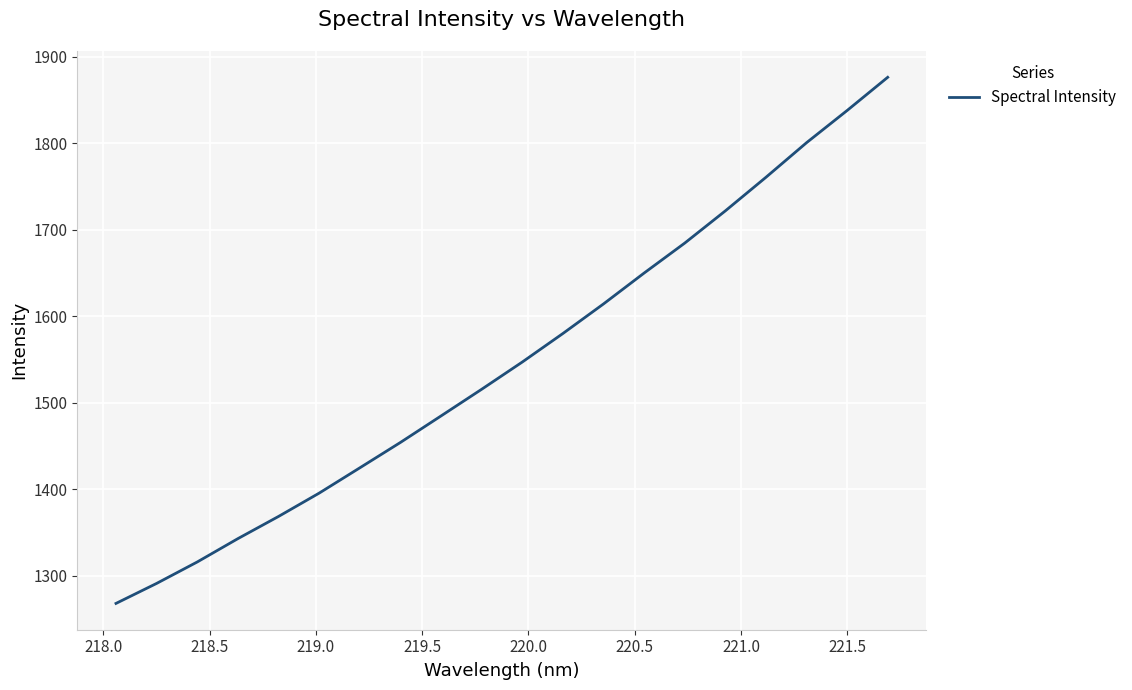

What is the greatest value displayed?

1876.3